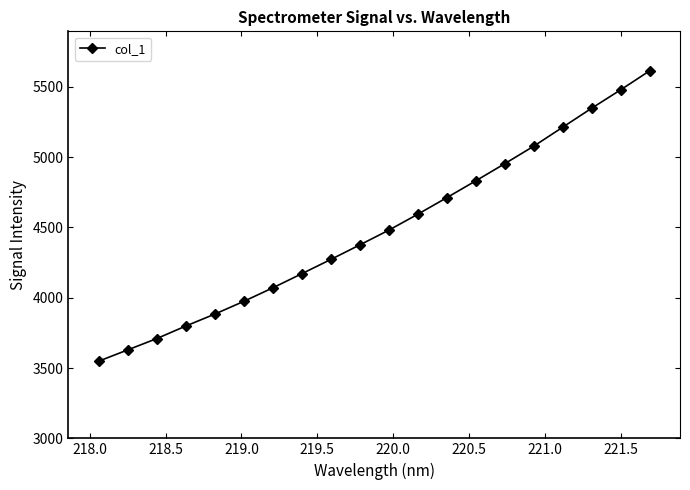

Reading left to right, transcribe all the data shown in this chart.

3549.0	3629.1	3709.4	3798.6	3883.5	3974.1	4070.1	4170.5	4271.8	4375.3	4480.1	4593.3	4711.1	4830.8	4952.7	5077.1	5212.0	5347.0	5477.7	5612.8